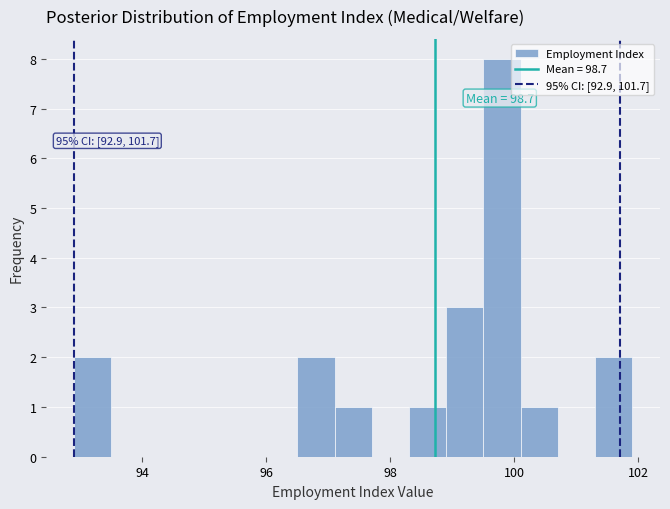

Around what value on the x-axis is the tallest bar? Give the approximate position of its centre, as read against the axis.

99.8